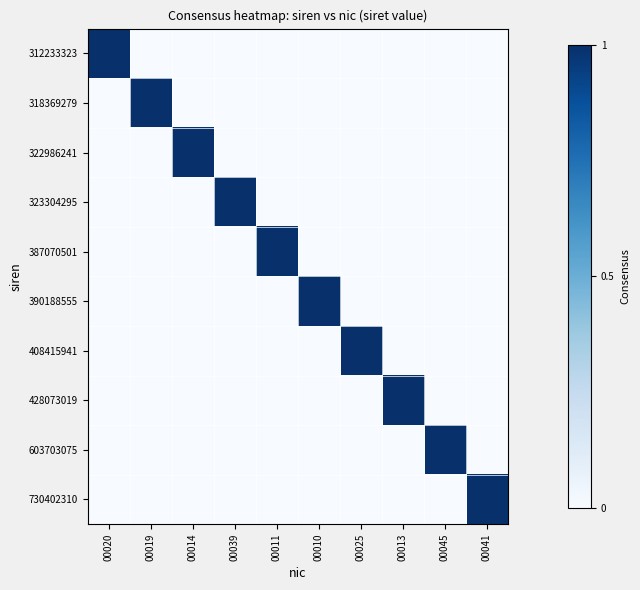

Reading left to right, list all the values displayed in this chart.

312233323: 00020=1	00019=0	00014=0	00039=0	00011=0	00010=0	00025=0	00013=0	00045=0	00041=0
318369279: 00020=0	00019=1	00014=0	00039=0	00011=0	00010=0	00025=0	00013=0	00045=0	00041=0
322986241: 00020=0	00019=0	00014=1	00039=0	00011=0	00010=0	00025=0	00013=0	00045=0	00041=0
323304295: 00020=0	00019=0	00014=0	00039=1	00011=0	00010=0	00025=0	00013=0	00045=0	00041=0
387070501: 00020=0	00019=0	00014=0	00039=0	00011=1	00010=0	00025=0	00013=0	00045=0	00041=0
390188555: 00020=0	00019=0	00014=0	00039=0	00011=0	00010=1	00025=0	00013=0	00045=0	00041=0
408415941: 00020=0	00019=0	00014=0	00039=0	00011=0	00010=0	00025=1	00013=0	00045=0	00041=0
428073019: 00020=0	00019=0	00014=0	00039=0	00011=0	00010=0	00025=0	00013=1	00045=0	00041=0
603703075: 00020=0	00019=0	00014=0	00039=0	00011=0	00010=0	00025=0	00013=0	00045=1	00041=0
730402310: 00020=0	00019=0	00014=0	00039=0	00011=0	00010=0	00025=0	00013=0	00045=0	00041=1